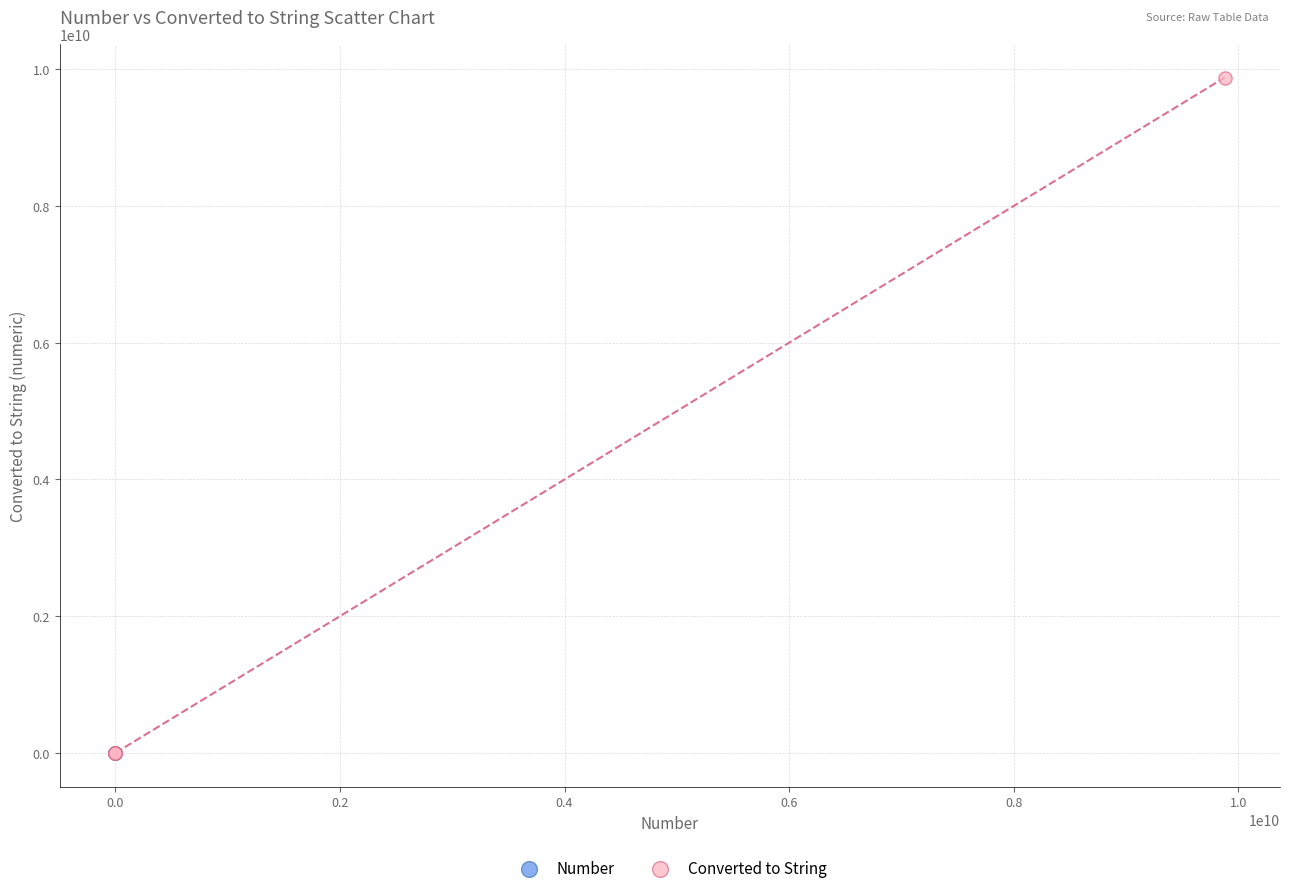

Which series contains the highest Y value?

Converted to String